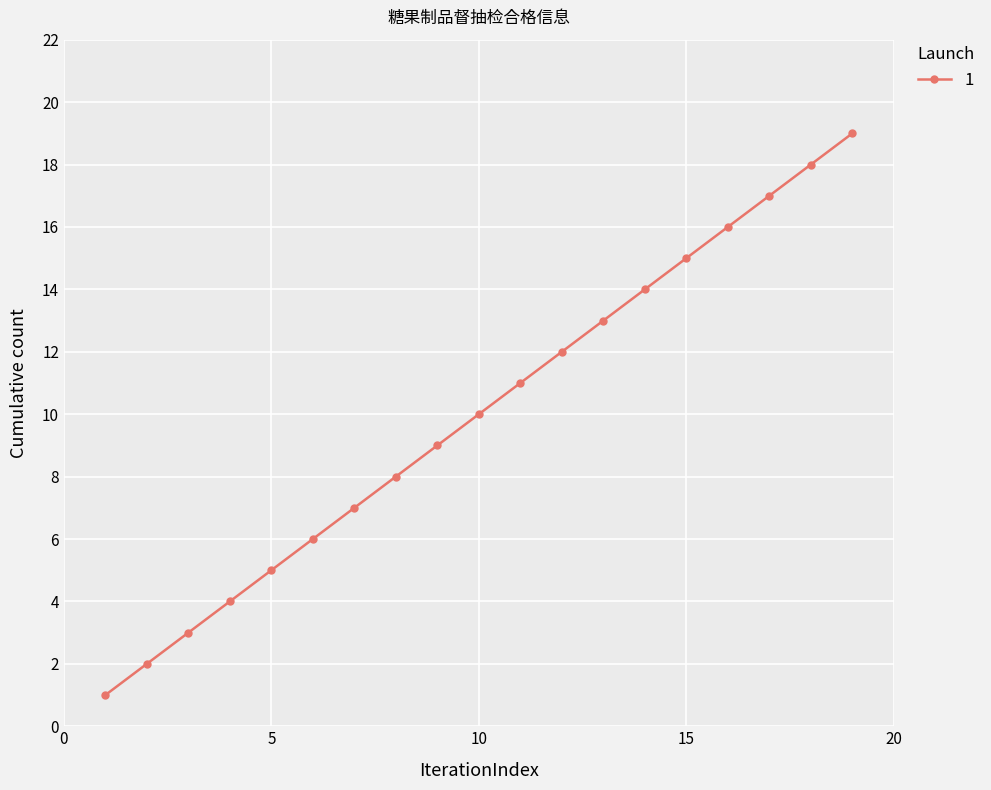

What is the value of the 2nd point from the left?

2